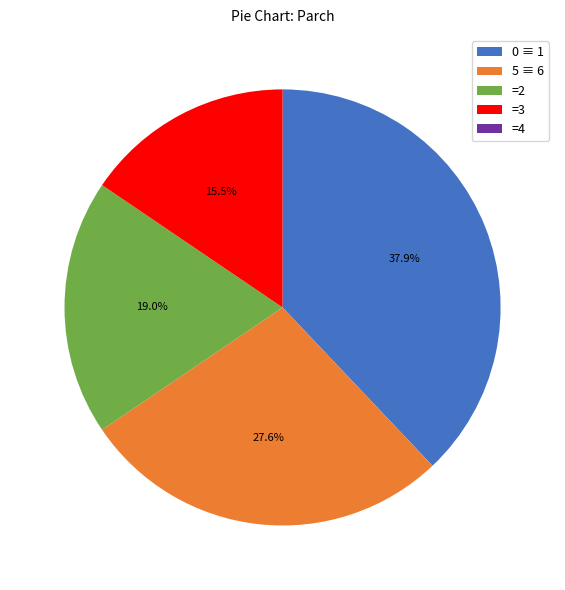

What is the ratio of the value at 5 ≡ 6 to the value at 0 ≡ 1?

0.7